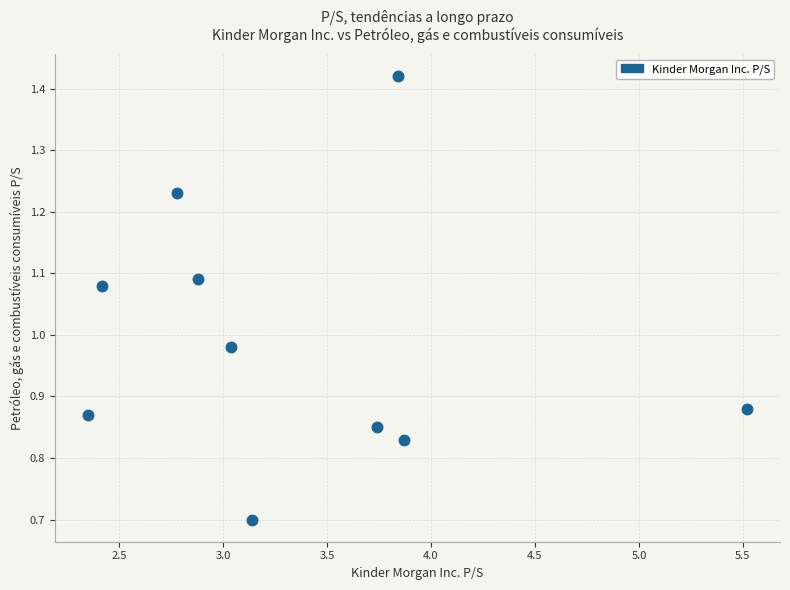

What is the range of X values (max minus min)?

3.2